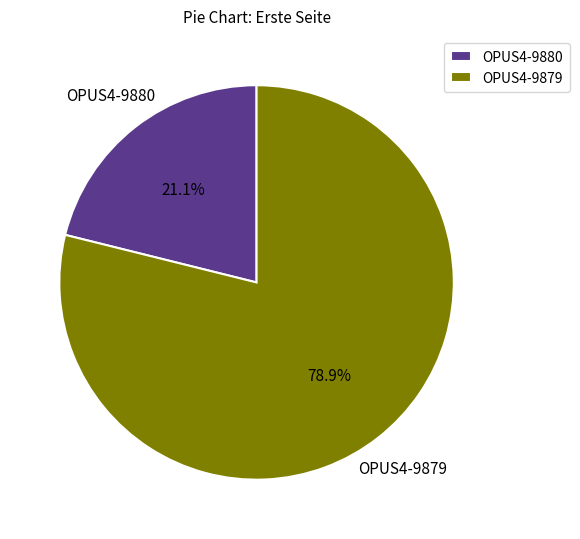

True or false: OPUS4-9879 accounts for 79% of the total.

True